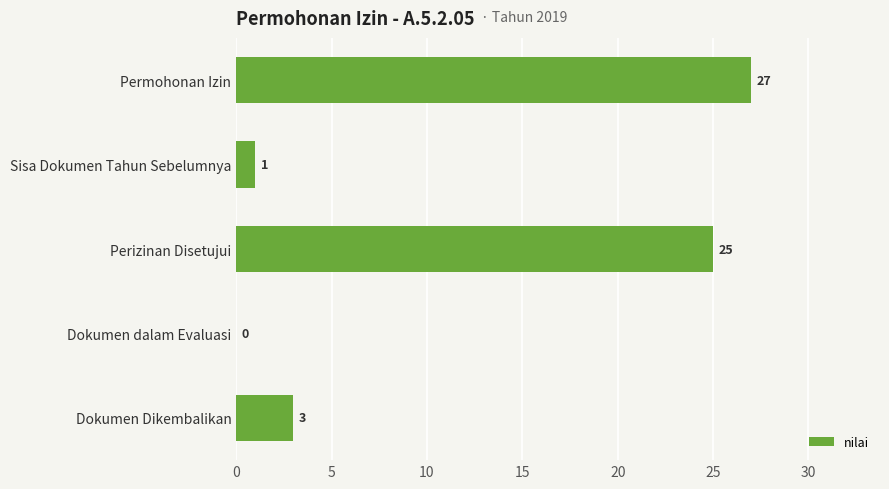

What is the greatest value displayed?

27